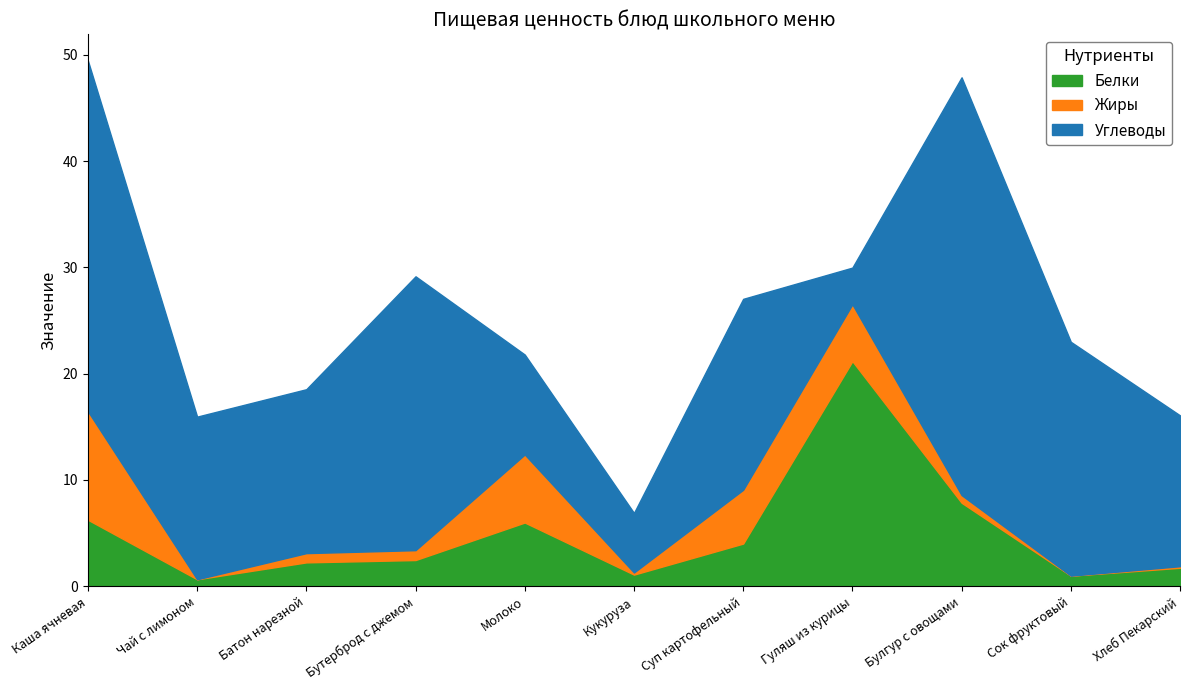

What position from the right is Чай с лимоном?

10